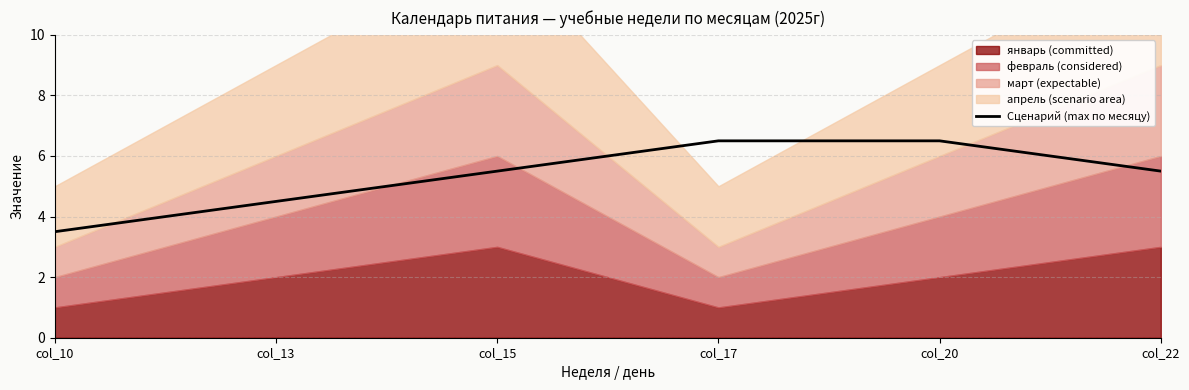

What is the value of the 3rd point from the left?

5.5